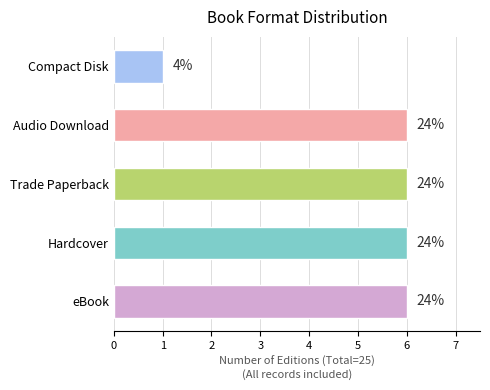

How many bars are there in total?

5